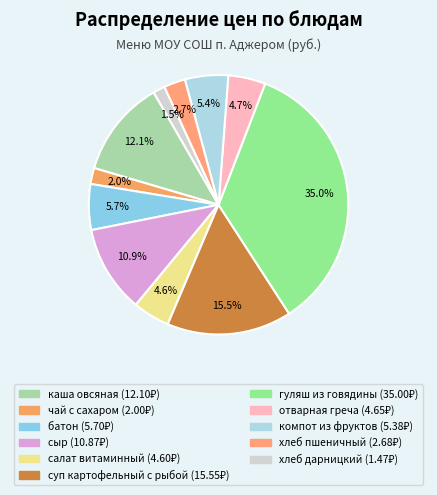

To the nearest percent, what is the combined percentage of батон and компот из фруктов?

11%